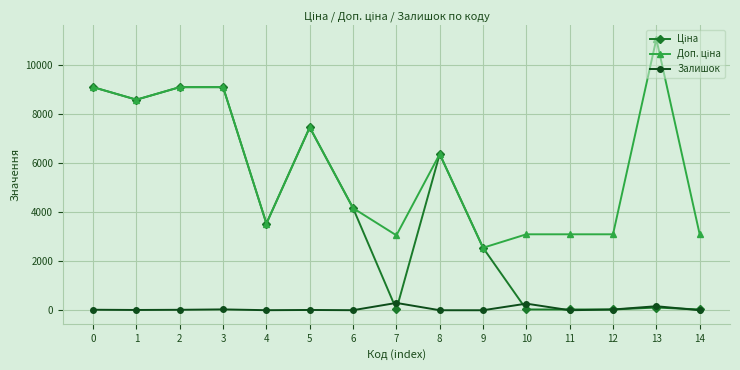

What is the maximum value for Залишок?

298.0